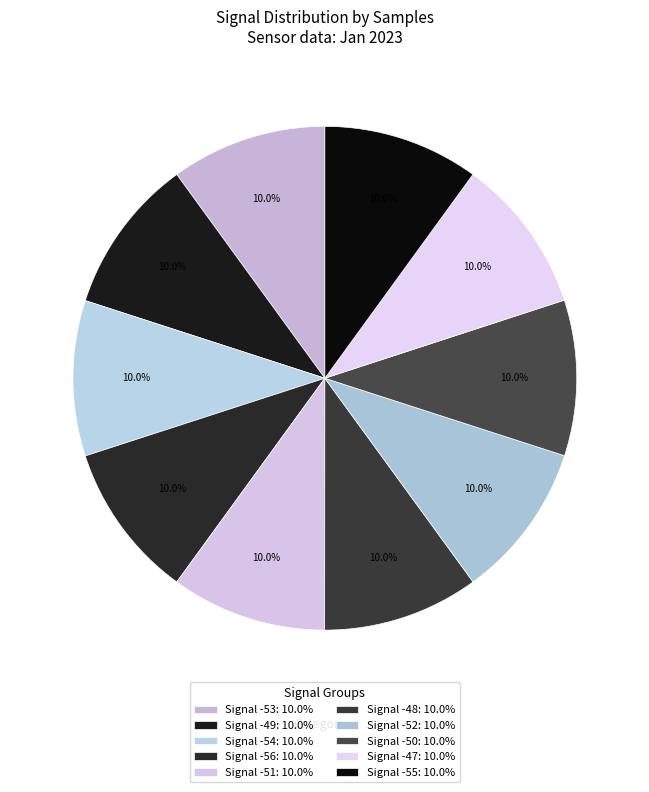

What is the largest slice in the pie chart?

-48